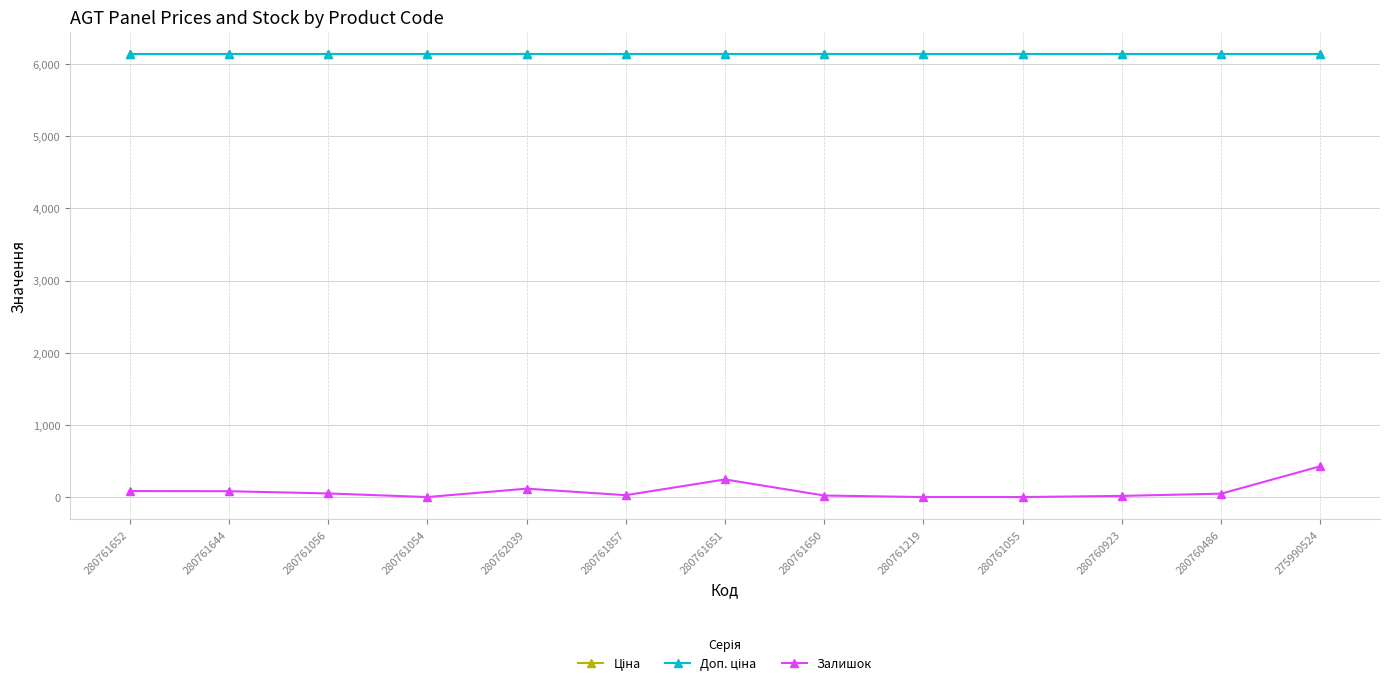

The value of Ціна at 280761650 is 8482.4. True or false?

False